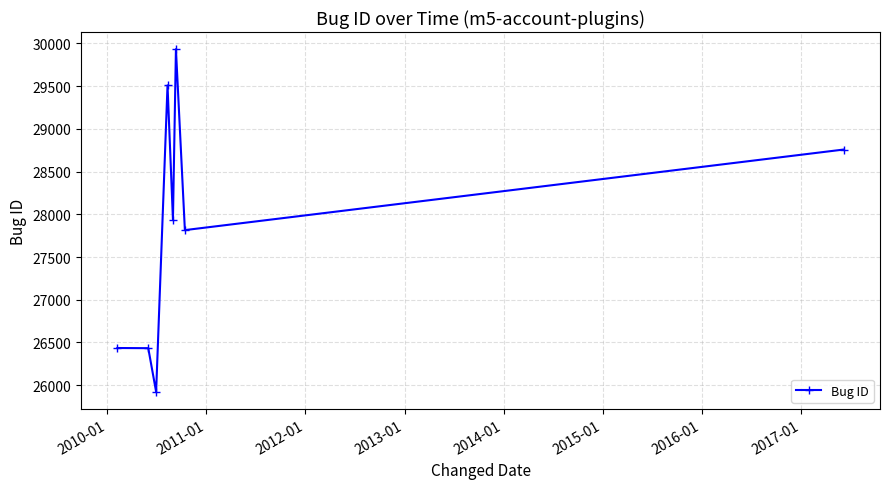

Does the chart have visible grid lines?

Yes